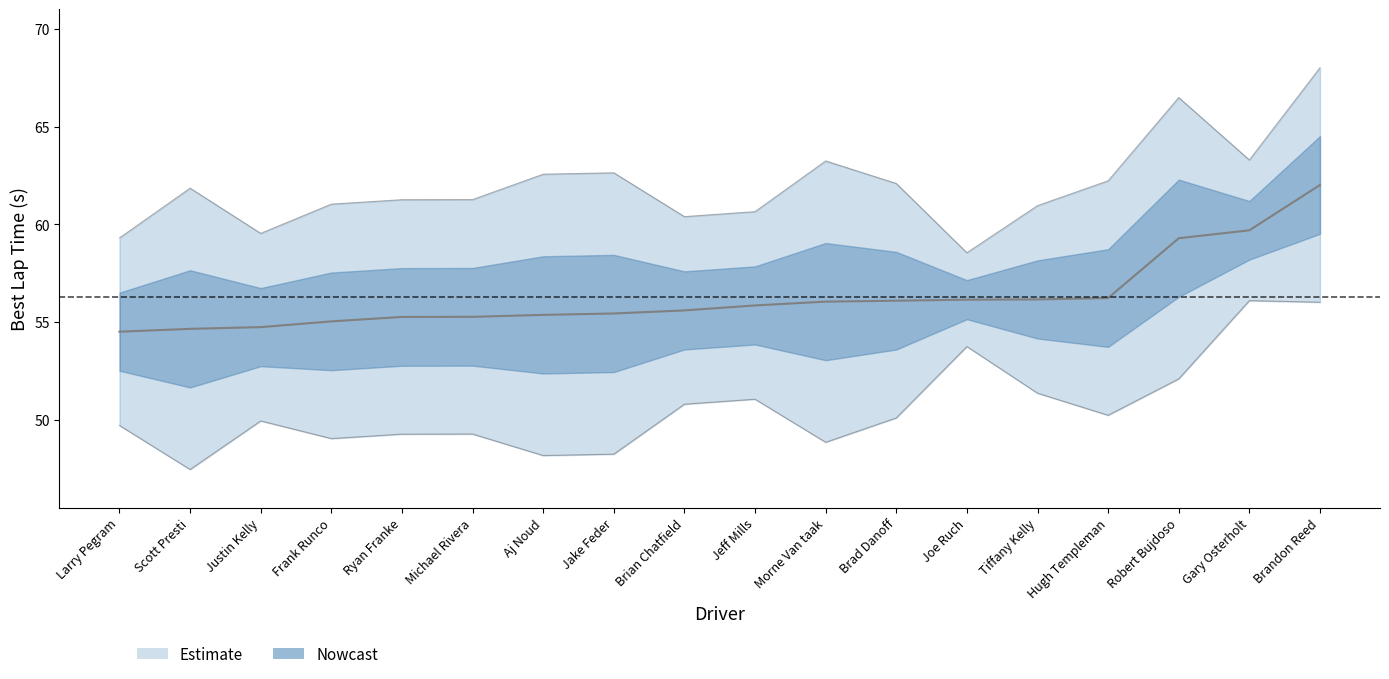

What position from the right is Joe Ruch?

6